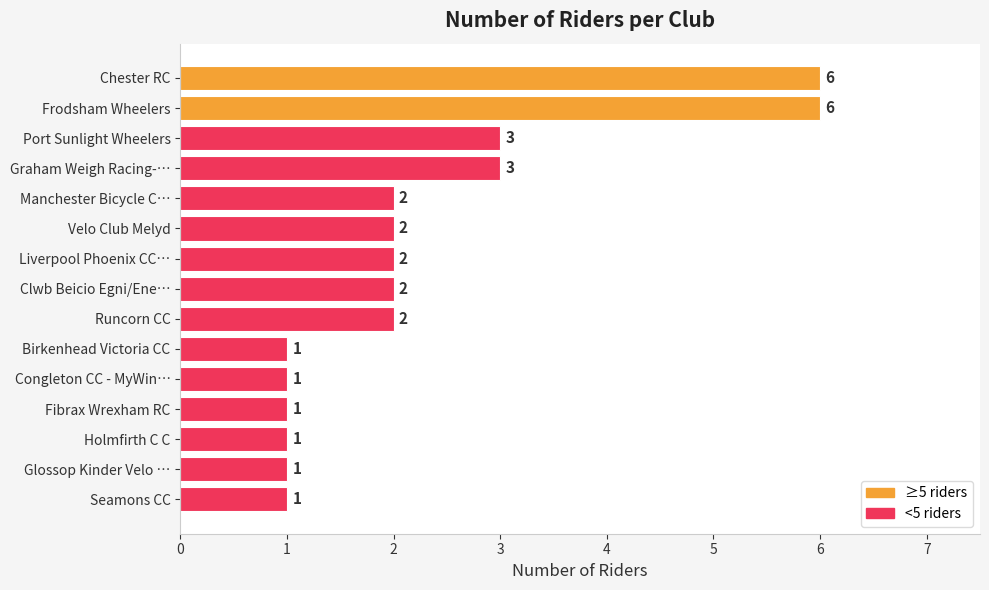

What value does the data have at Graham Weigh Racing-…?

3